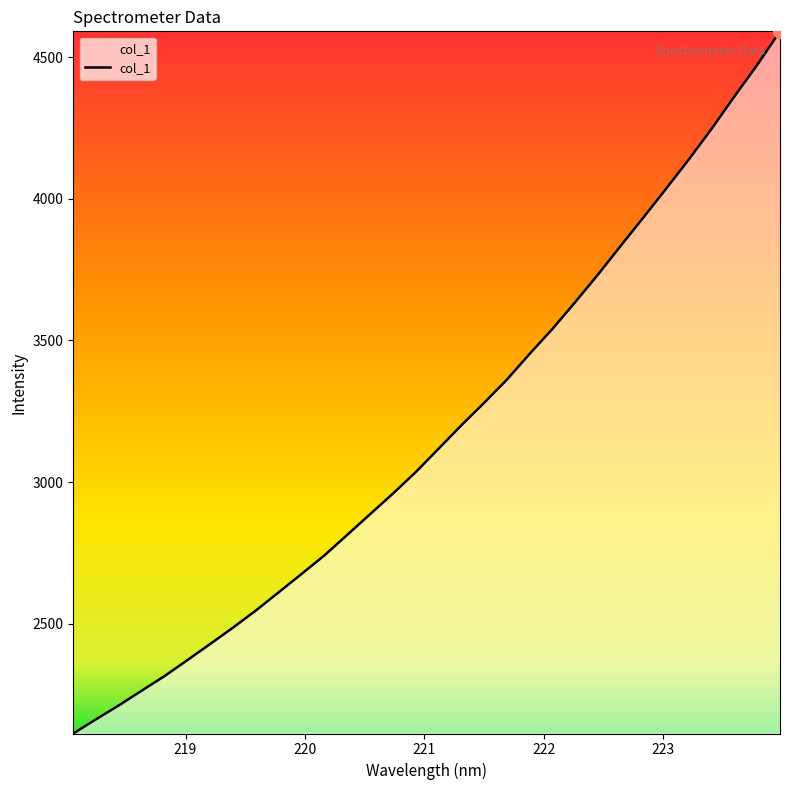

True or false: the data has more than 0 interior local peaks.

False